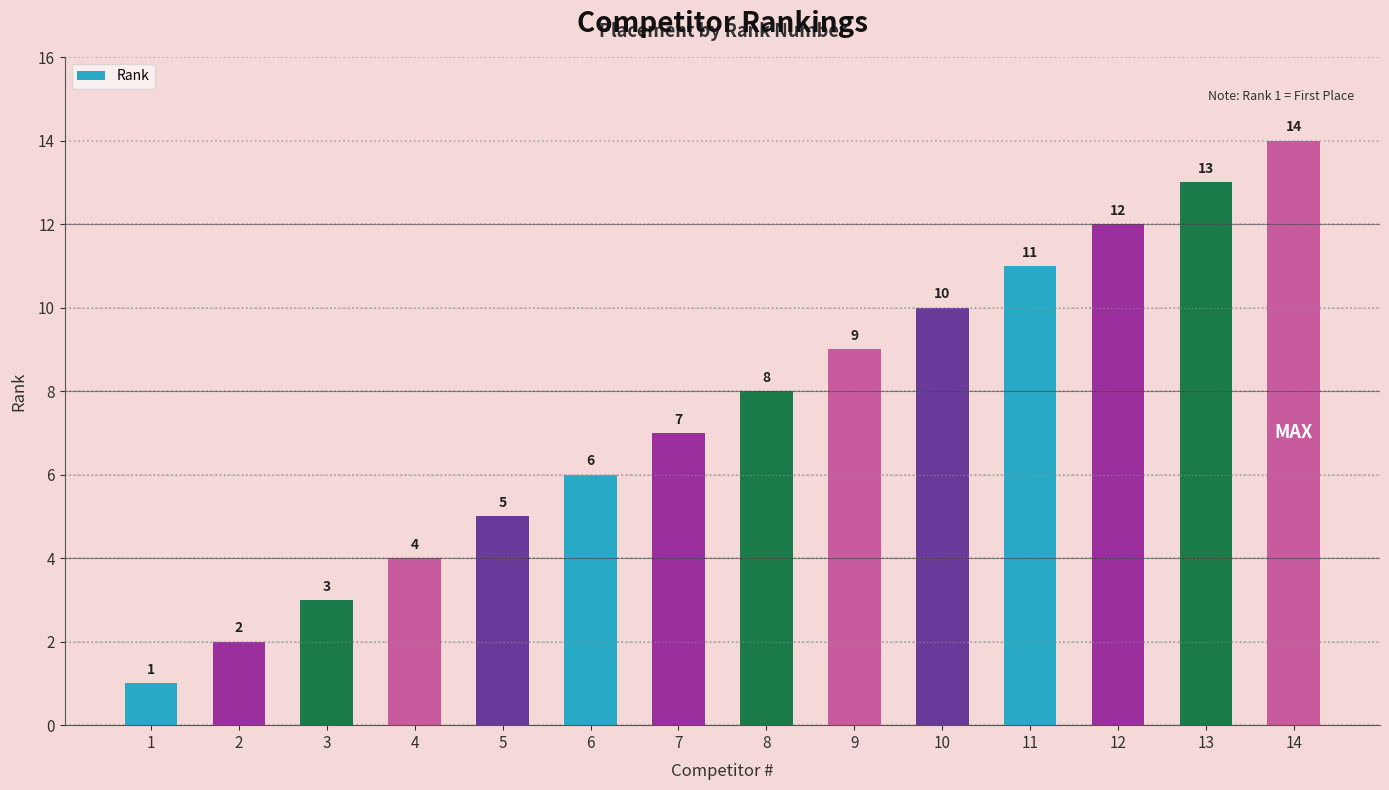

Does the chart contain any negative values?

No